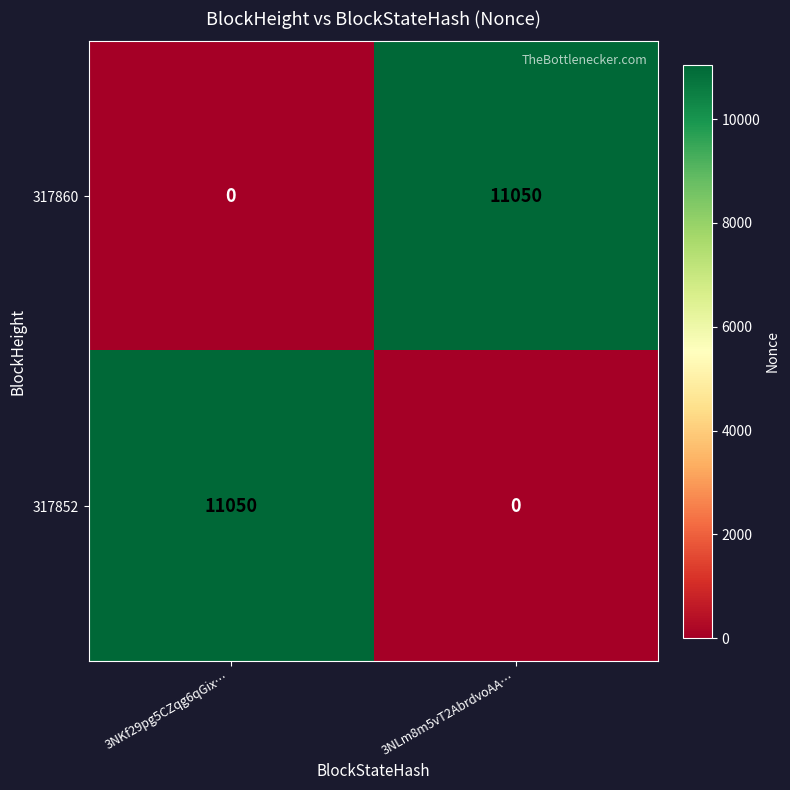

At which label does 317852 reach its peak?

3NKf29pg5CZqg6qGix…